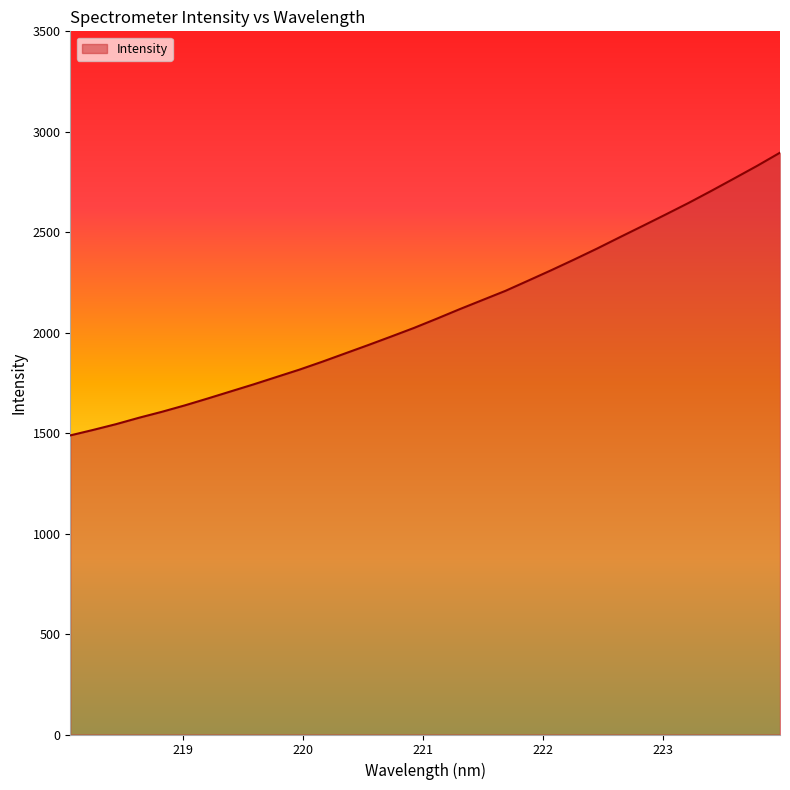

What is the difference between the maximum and minimum values?

1407.1